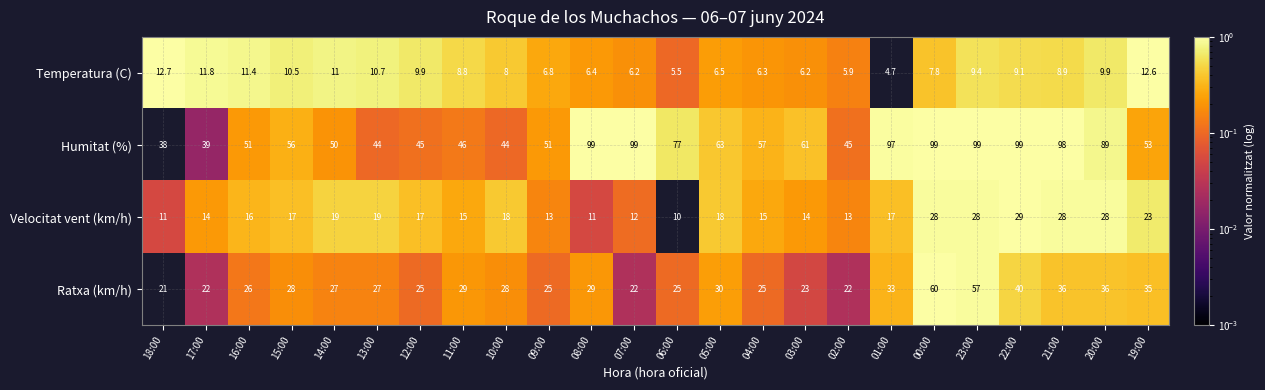

Rank the series at 21:00 from highest to lowest value.

Humitat (%), Ratxa (km/h), Velocitat vent (km/h), Temperatura (C)